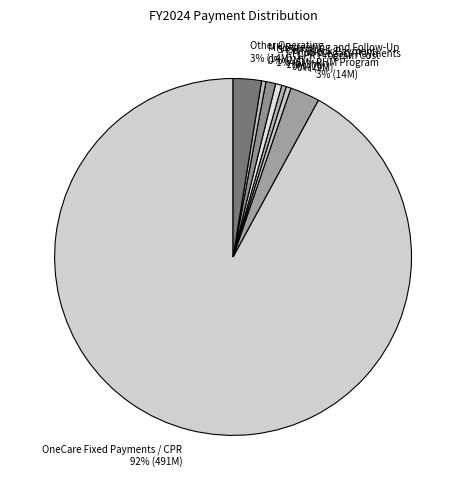

What percentage is the OneCare Fixed Payments / CPR slice, to the nearest percent?

92%